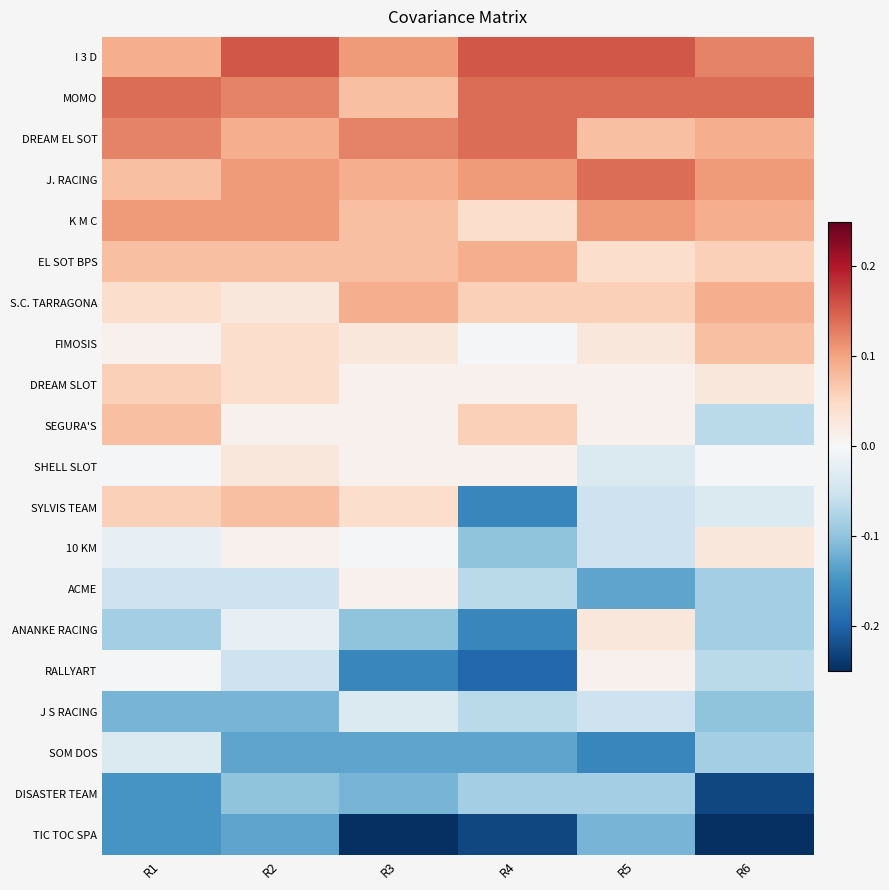

What is the total value across all series at R1?

2.5